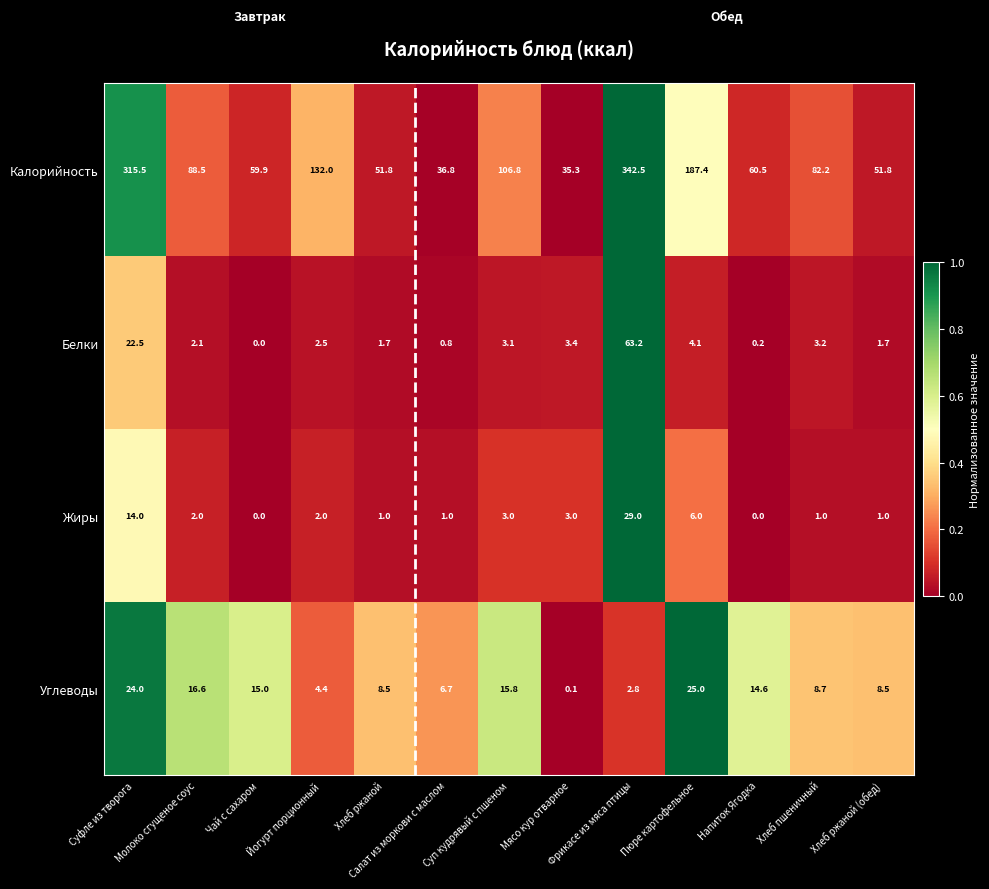

What is the difference between the highest and lowest values at Суп кудрявый с пшеном?

103.8